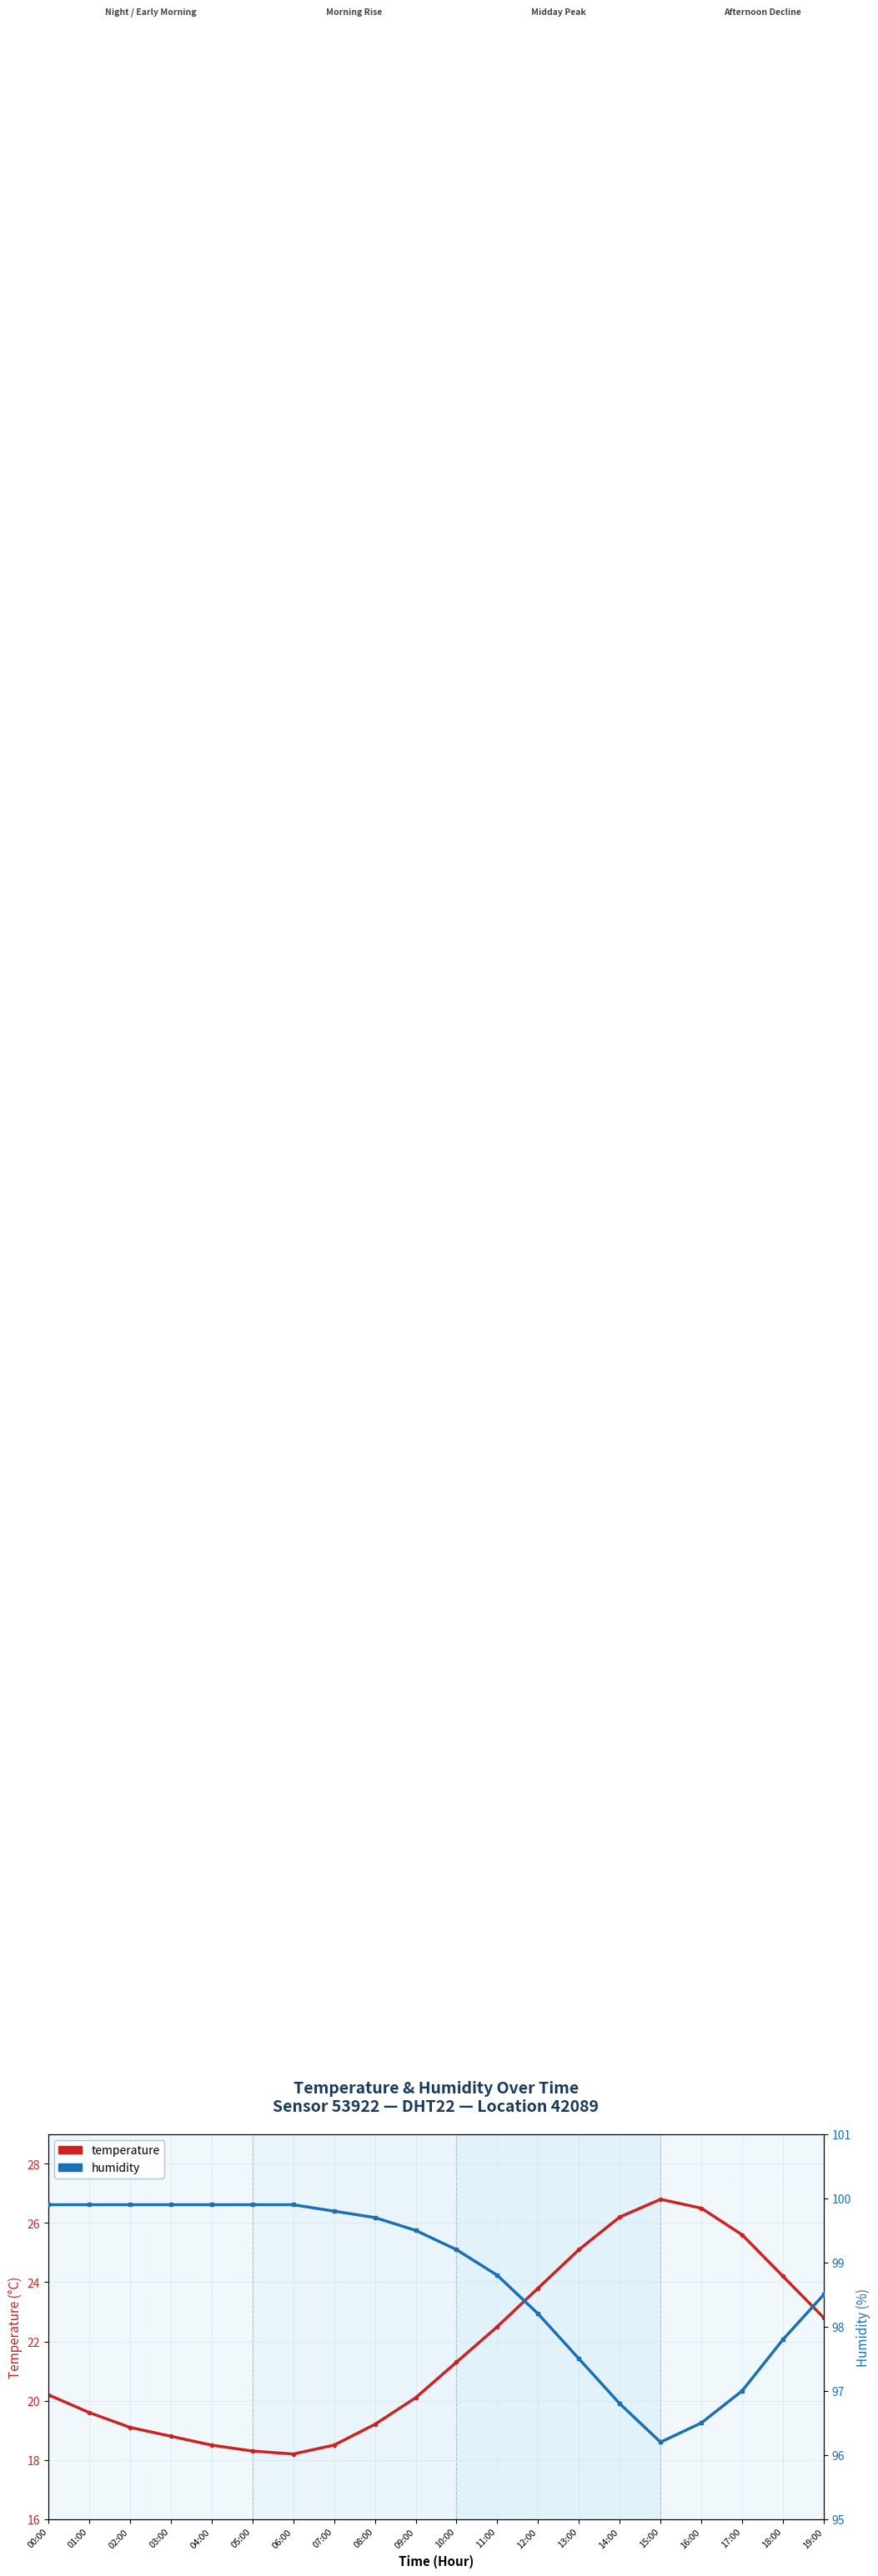

Reading left to right, list all the values displayed in this chart.

temperature: 00:00=20.2	01:00=19.6	02:00=19.1	03:00=18.8	04:00=18.5	05:00=18.3	06:00=18.2	07:00=18.5	08:00=19.2	09:00=20.1	10:00=21.3	11:00=22.5	12:00=23.8	13:00=25.1	14:00=26.2	15:00=26.8	16:00=26.5	17:00=25.6	18:00=24.2	19:00=22.8
humidity: 00:00=99.9	01:00=99.9	02:00=99.9	03:00=99.9	04:00=99.9	05:00=99.9	06:00=99.9	07:00=99.8	08:00=99.7	09:00=99.5	10:00=99.2	11:00=98.8	12:00=98.2	13:00=97.5	14:00=96.8	15:00=96.2	16:00=96.5	17:00=97.0	18:00=97.8	19:00=98.5